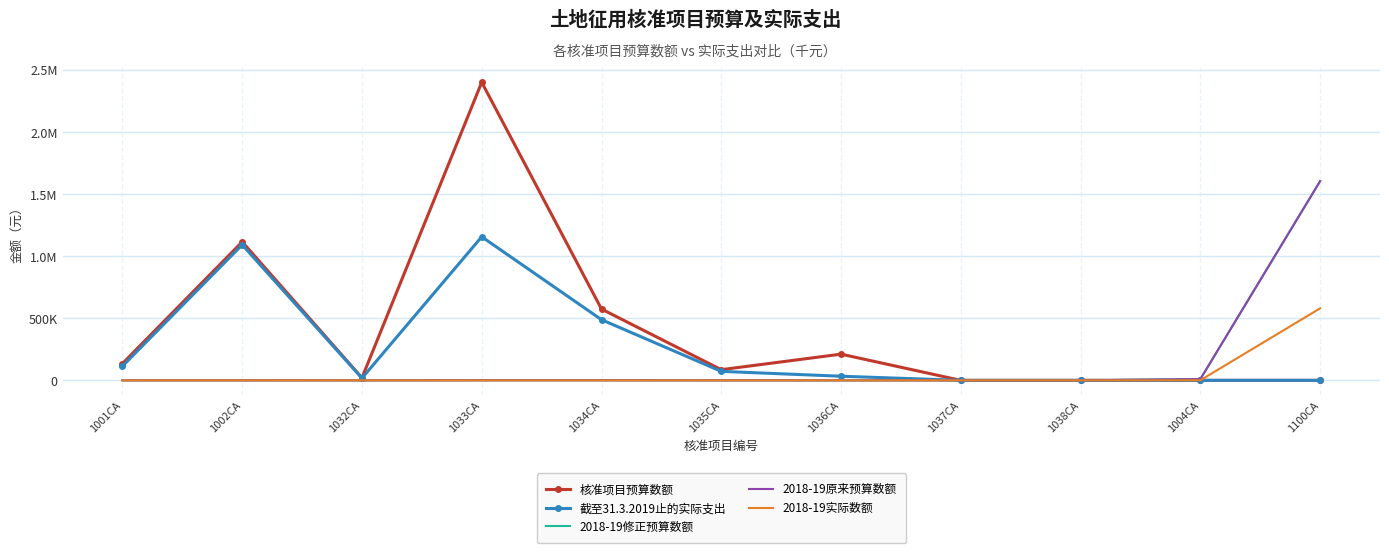

What are all the series names shown in the legend?

核准项目预算数额, 截至31.3.2019止的实际支出, 2018-19修正预算数额, 2018-19原来预算数额, 2018-19实际数额